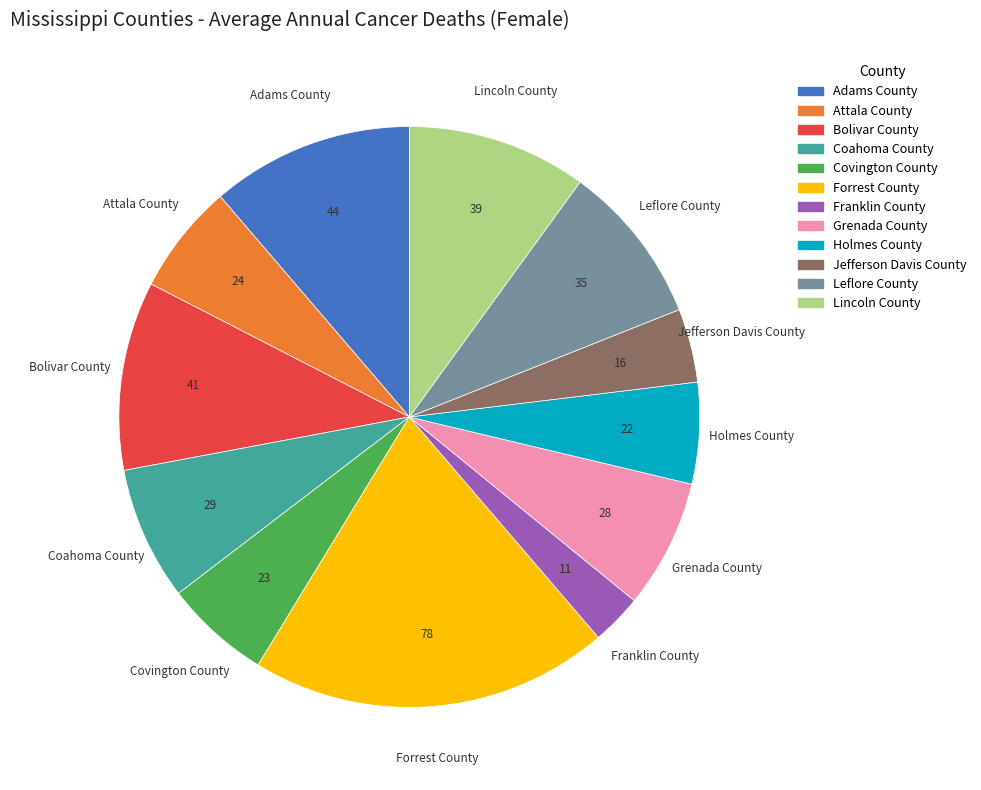

The Coahoma County slice represents 7% of the pie. True or false?

True